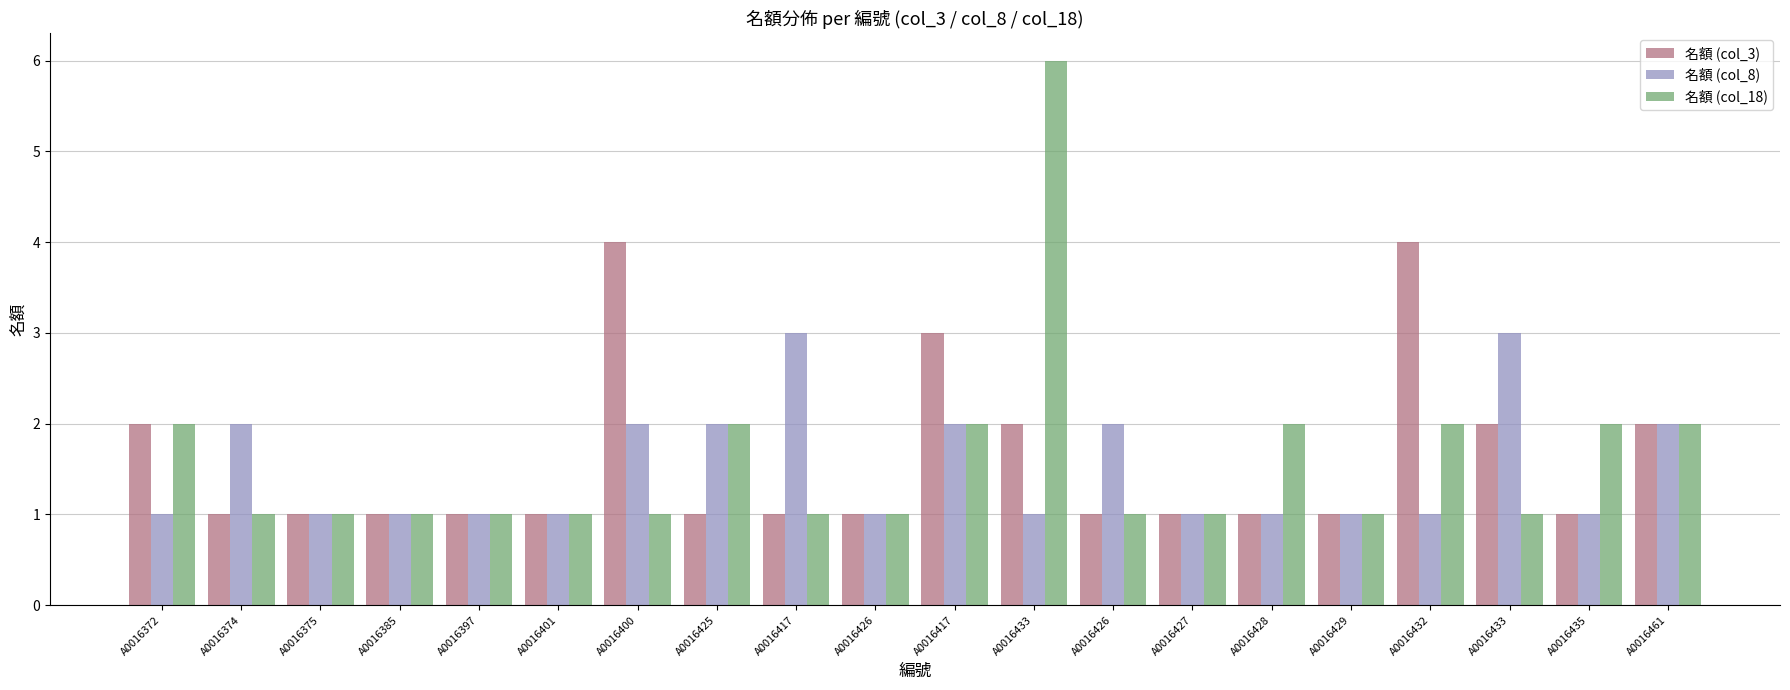

What is the sum of all 名額 (col_18) values?

32